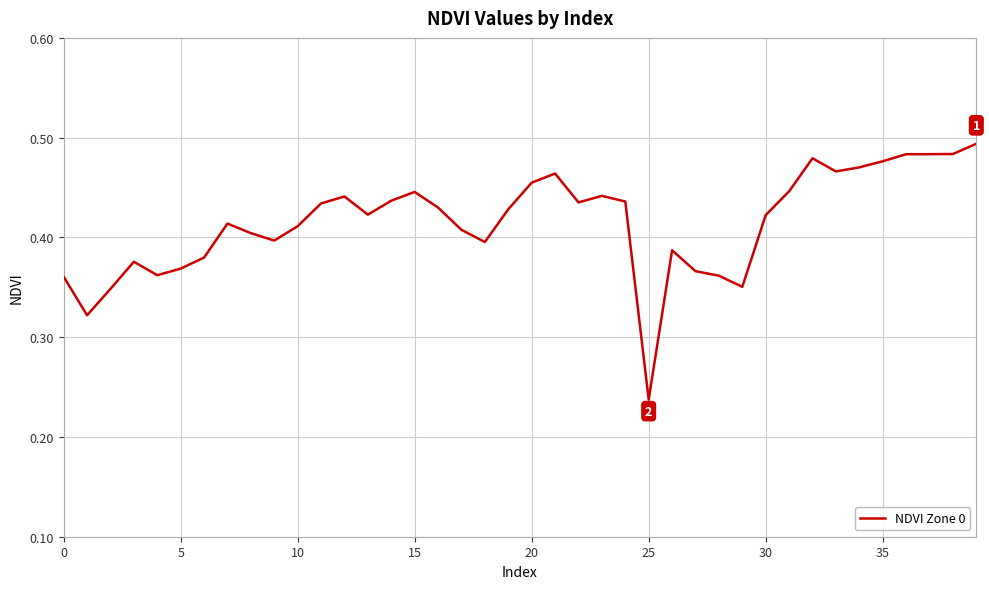

What is the label of the 18th point from the right?

22